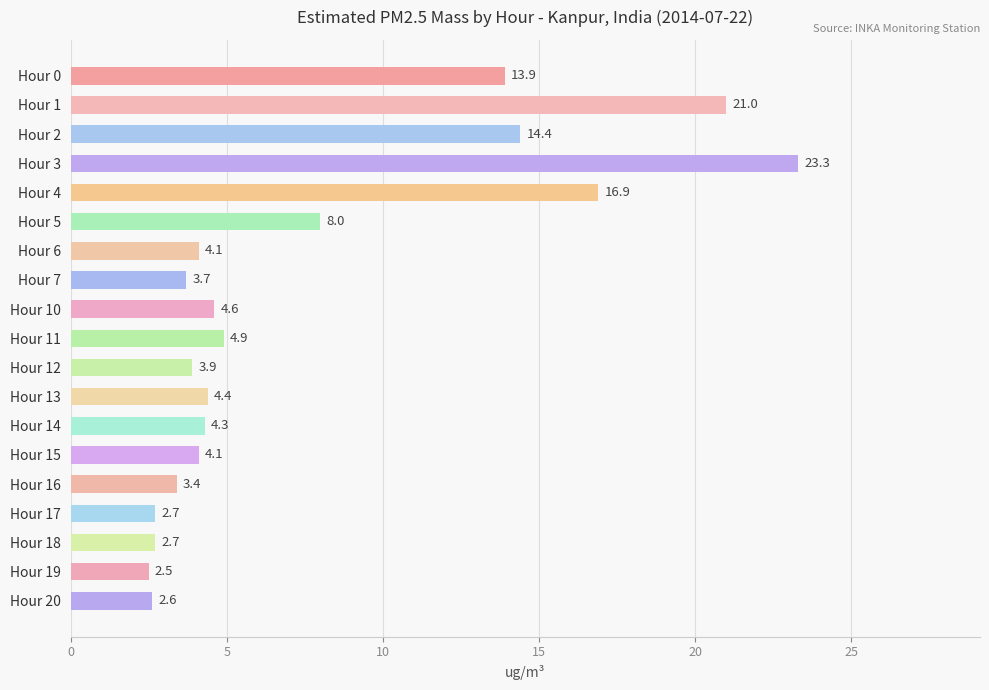

What is the difference between the second highest and second lowest values?

18.4